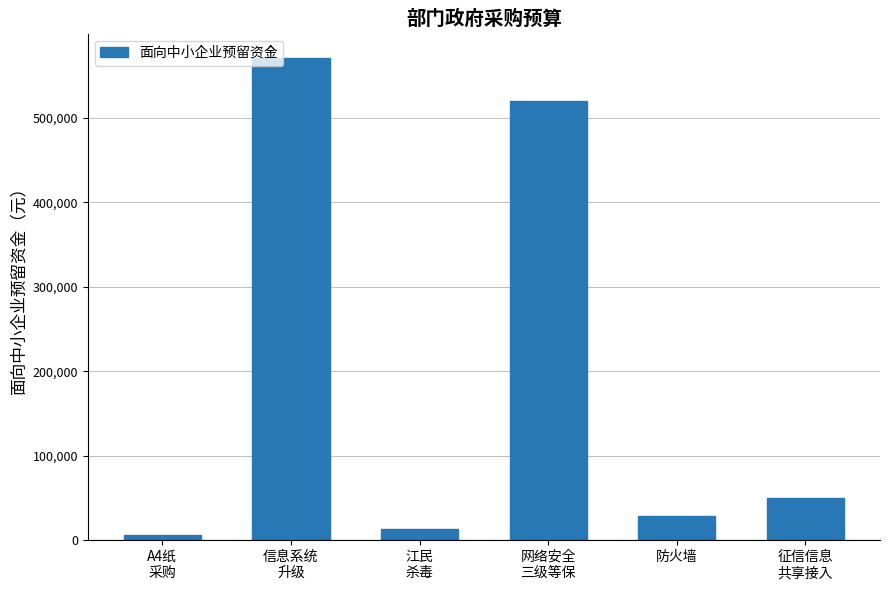

Rank the categories by value from lowest to highest.

A4纸
采购, 江民
杀毒, 防火墙, 征信信息
共享接入, 网络安全
三级等保, 信息系统
升级